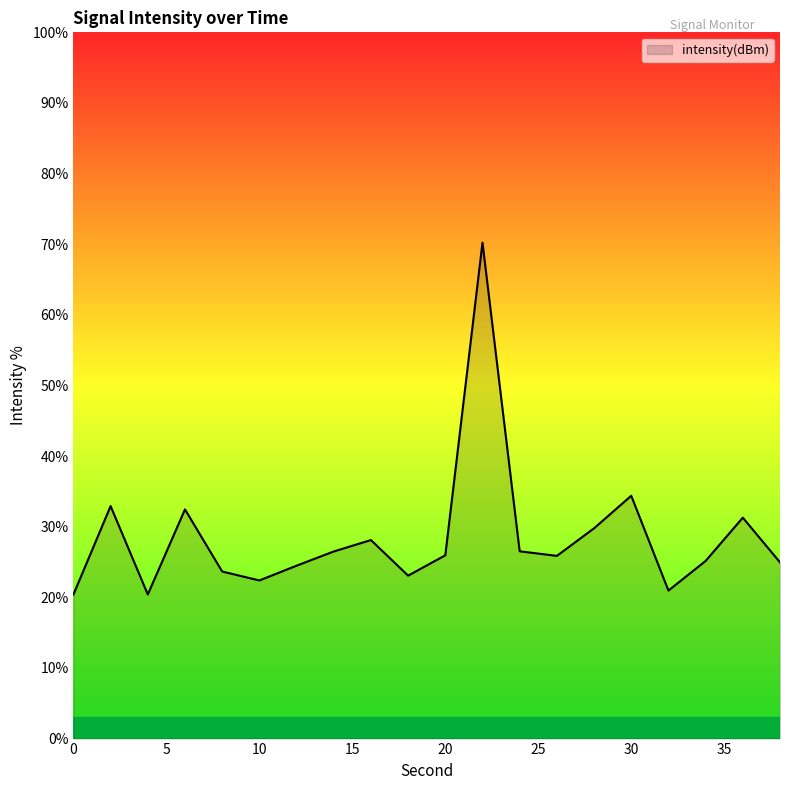

What is the smallest value displayed?

20.4